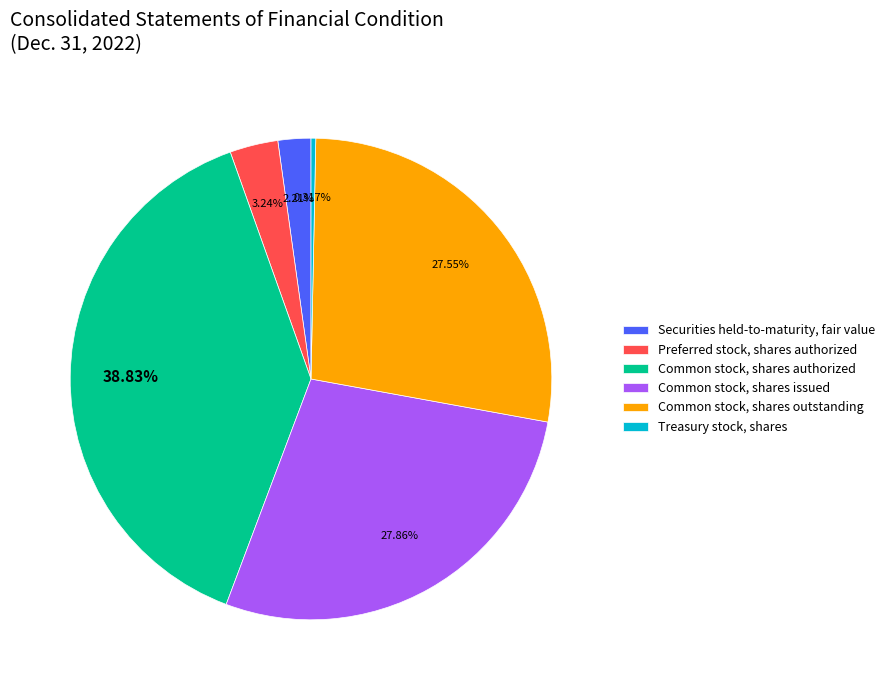

Which slice is the smallest?

Treasury stock, shares